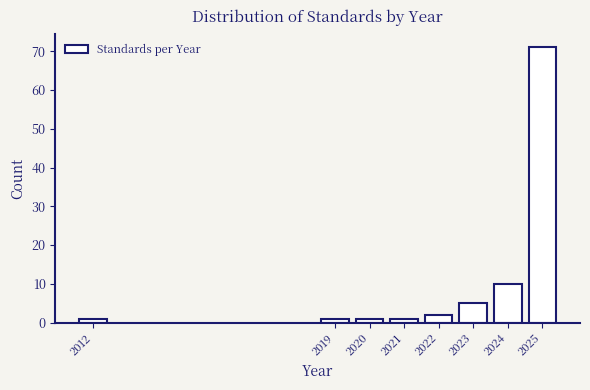

Reading right to left, extract all data points from this chart.

2025=71	2024=10	2023=5	2022=2	2021=1	2020=1	2019=1	2012=1